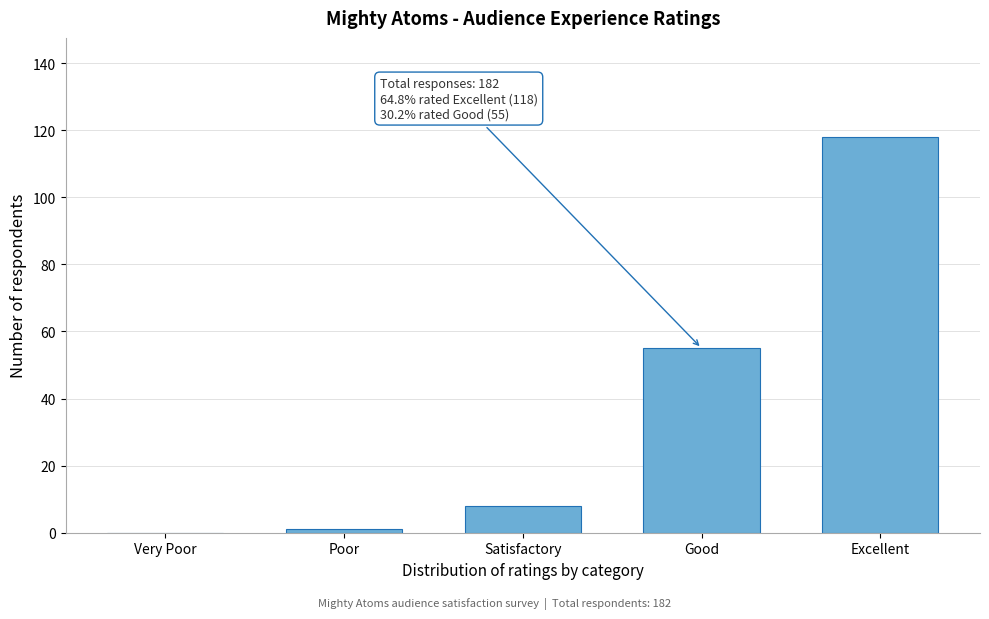

Reading left to right, extract all data points from this chart.

Very Poor=0	Poor=1	Satisfactory=8	Good=55	Excellent=118